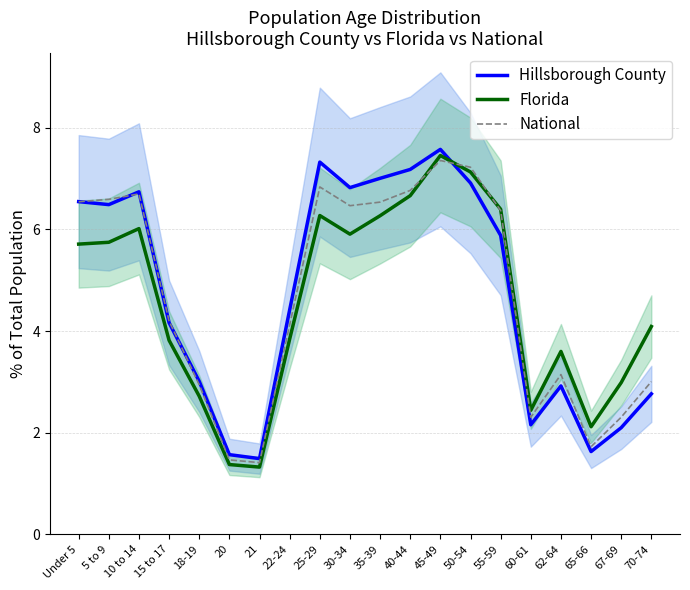

The National series shows 1.5 at 5 to 9. True or false?

False